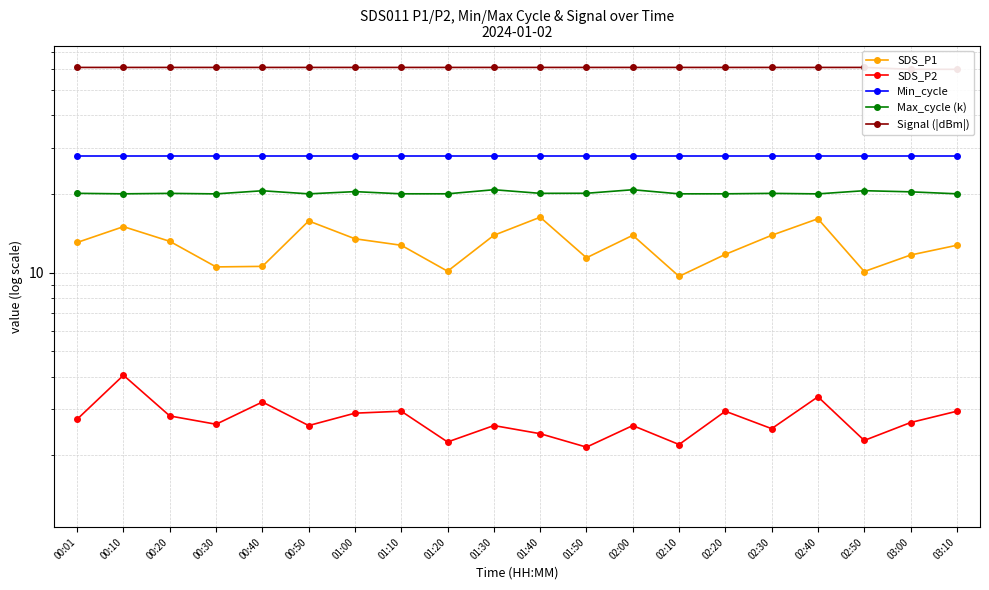

At which label does Signal (|dBm|) reach its minimum?

03:00